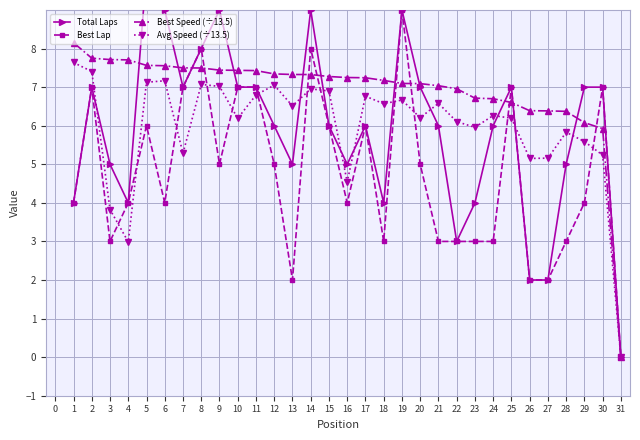

How many data points in Best Lap are less than 4?

11